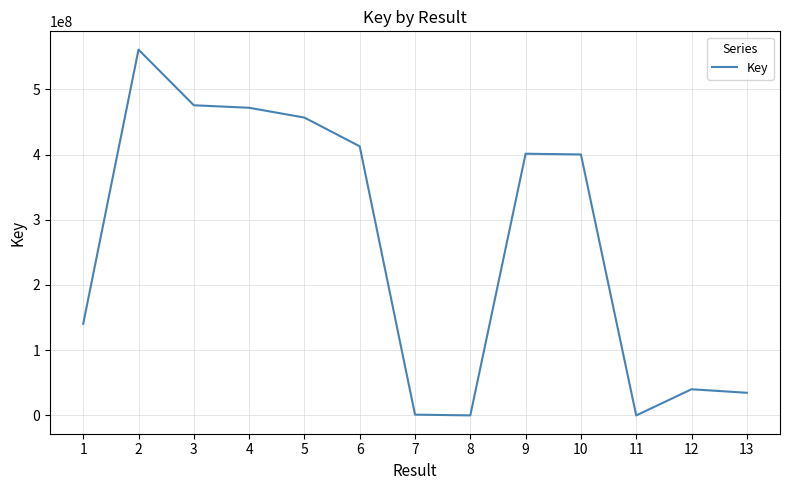

Read the value at 3, to the nearest 100.

475488100